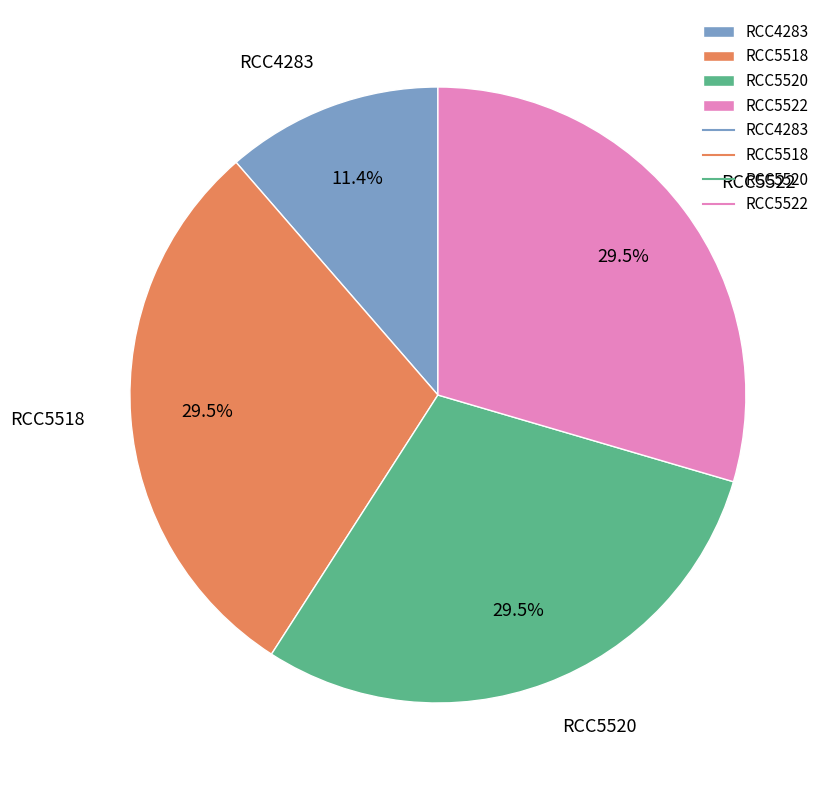

Which slice is the smallest?

RCC4283